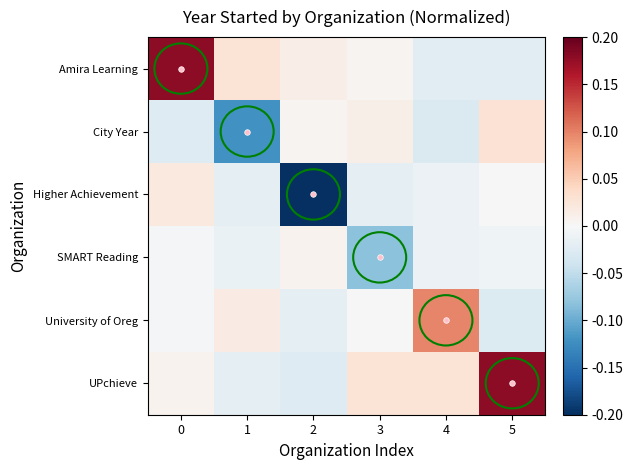

Which category has the lowest value across all series?

2